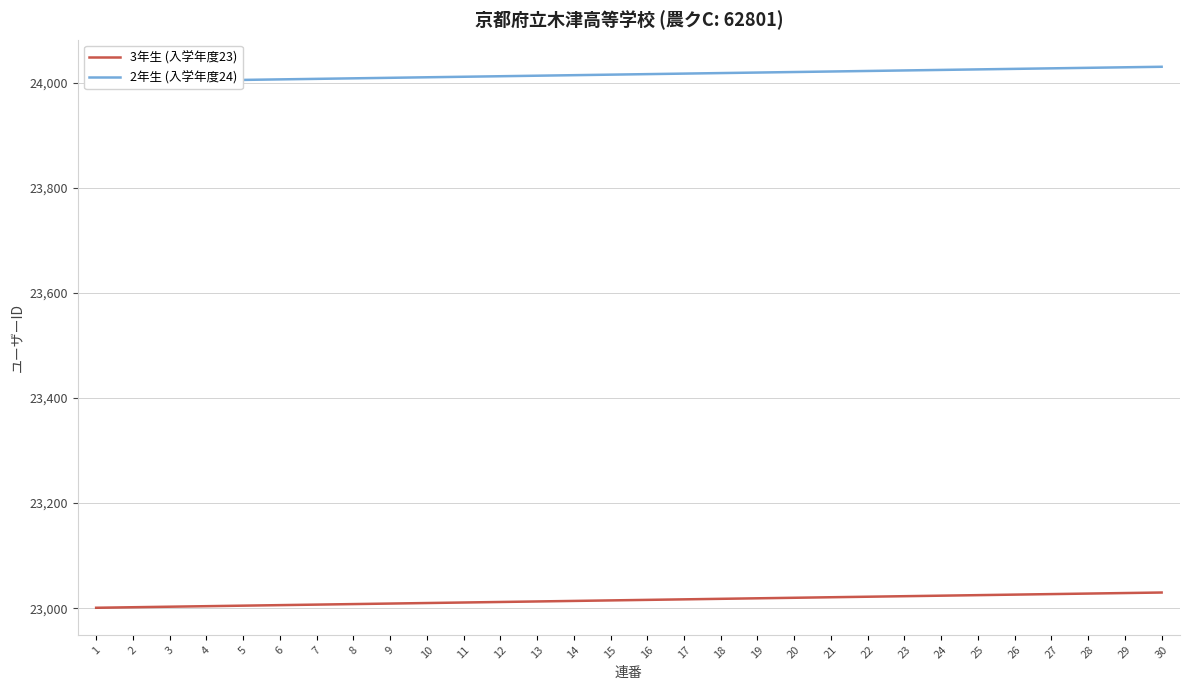

At how many categories does at least one series exceed 23672?

30